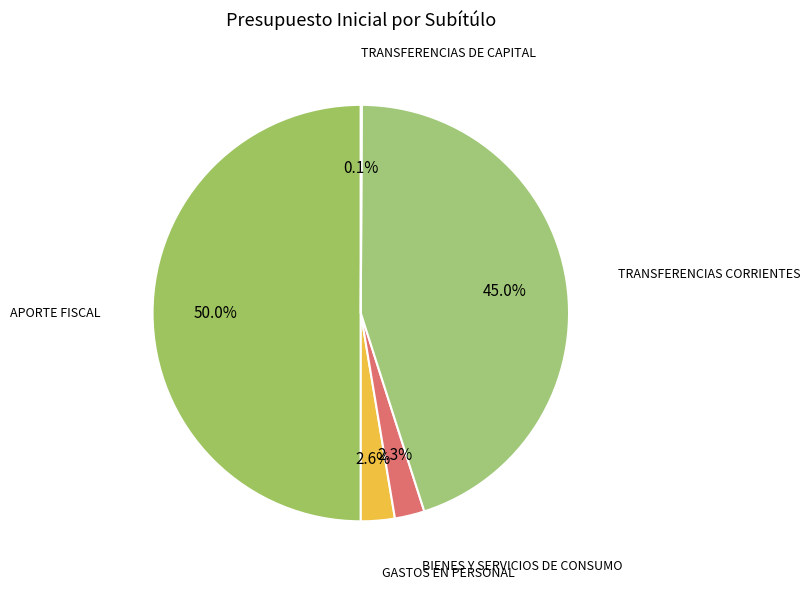

Combined, do GASTOS EN PERSONAL and TRANSFERENCIAS CORRIENTES account for over 50%?

No